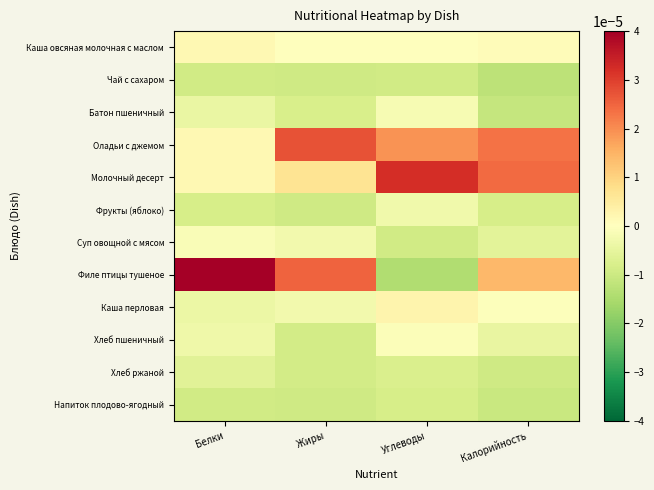

Reading left to right, transcribe all the data shown in this chart.

Каша овсяная молочная с маслом: Белки=0.0	Жиры=-0.0	Углеводы=0.0	Калорийность=0.0
Чай с сахаром: Белки=-0.0	Жиры=-0.0	Углеводы=-0.0	Калорийность=-0.0
Батон пшеничный: Белки=-0.0	Жиры=-0.0	Углеводы=-0.0	Калорийность=-0.0
Оладьи с джемом: Белки=0.0	Жиры=0.0	Углеводы=0.0	Калорийность=0.0
Молочный десерт: Белки=0.0	Жиры=0.0	Углеводы=0.0	Калорийность=0.0
Фрукты (яблоко): Белки=-0.0	Жиры=-0.0	Углеводы=-0.0	Калорийность=-0.0
Суп овощной с мясом: Белки=-0.0	Жиры=-0.0	Углеводы=-0.0	Калорийность=-0.0
Филе птицы тушеное: Белки=0.0	Жиры=0.0	Углеводы=-0.0	Калорийность=0.0
Каша перловая: Белки=-0.0	Жиры=-0.0	Углеводы=0.0	Калорийность=-0.0
Хлеб пшеничный: Белки=-0.0	Жиры=-0.0	Углеводы=-0.0	Калорийность=-0.0
Хлеб ржаной: Белки=-0.0	Жиры=-0.0	Углеводы=-0.0	Калорийность=-0.0
Напиток плодово-ягодный: Белки=-0.0	Жиры=-0.0	Углеводы=-0.0	Калорийность=-0.0